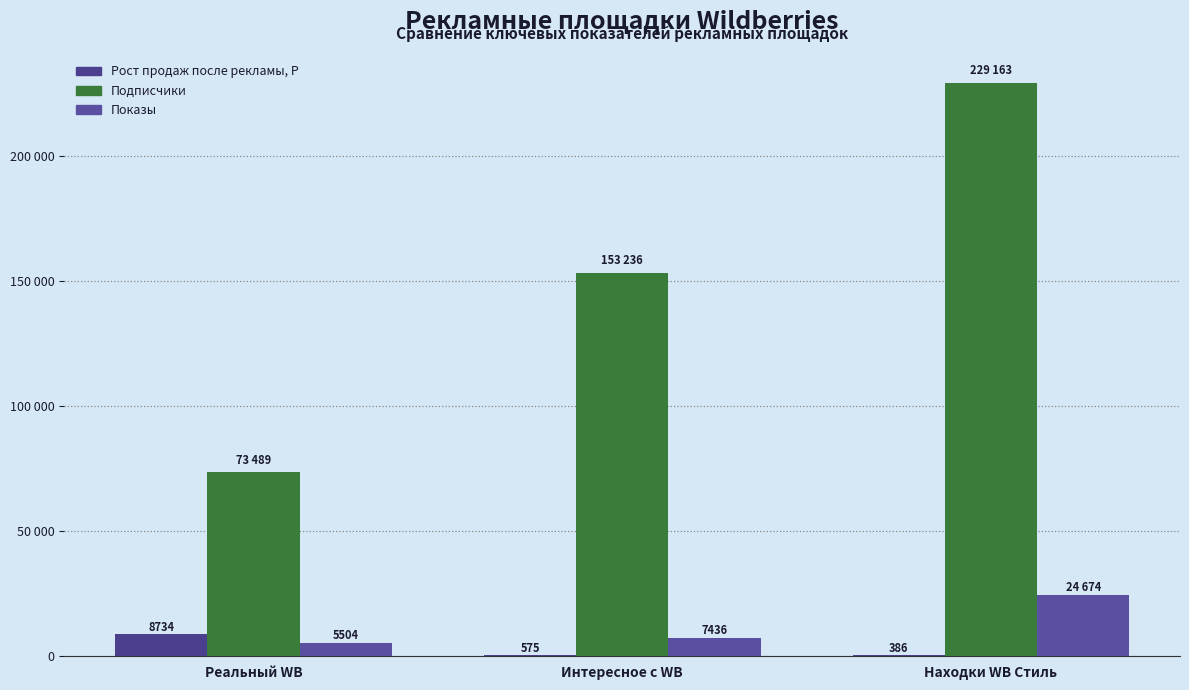

What are all the series names shown in the legend?

Рост продаж после рекламы, Р, Подписчики, Показы